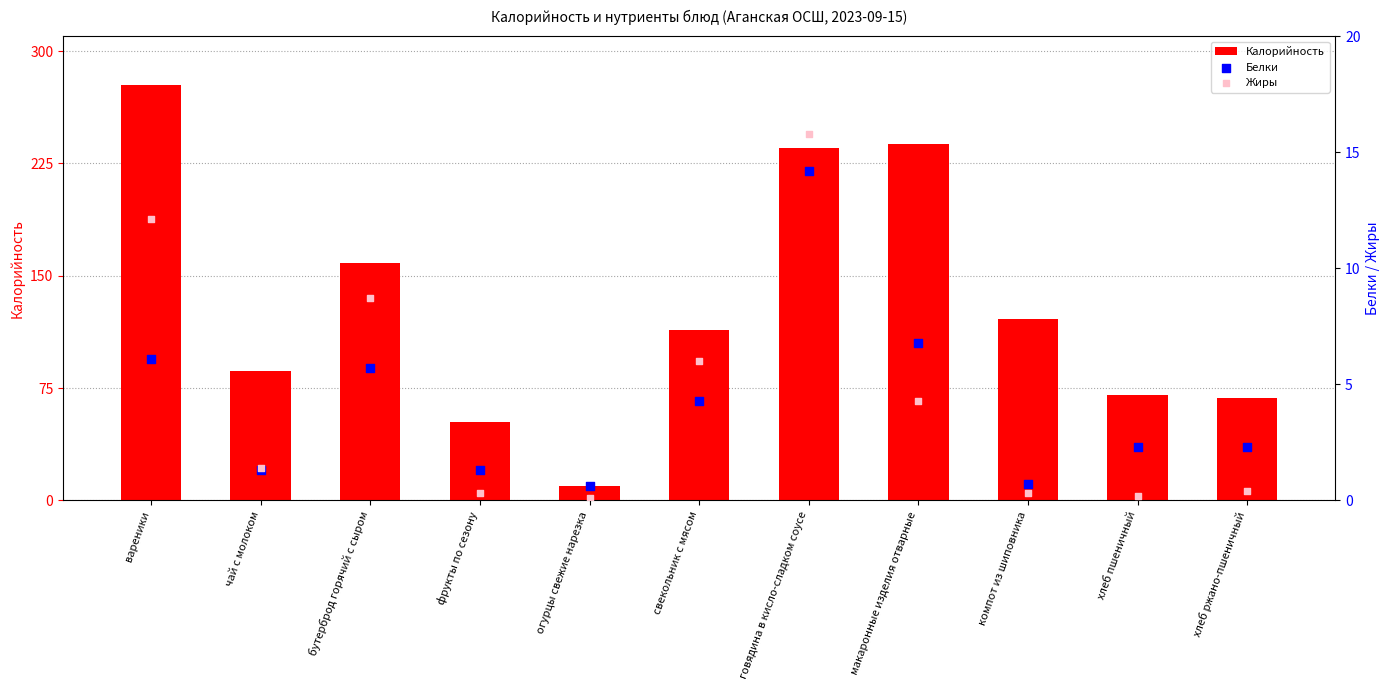

At which category is the sum across all series the highest?

вареники